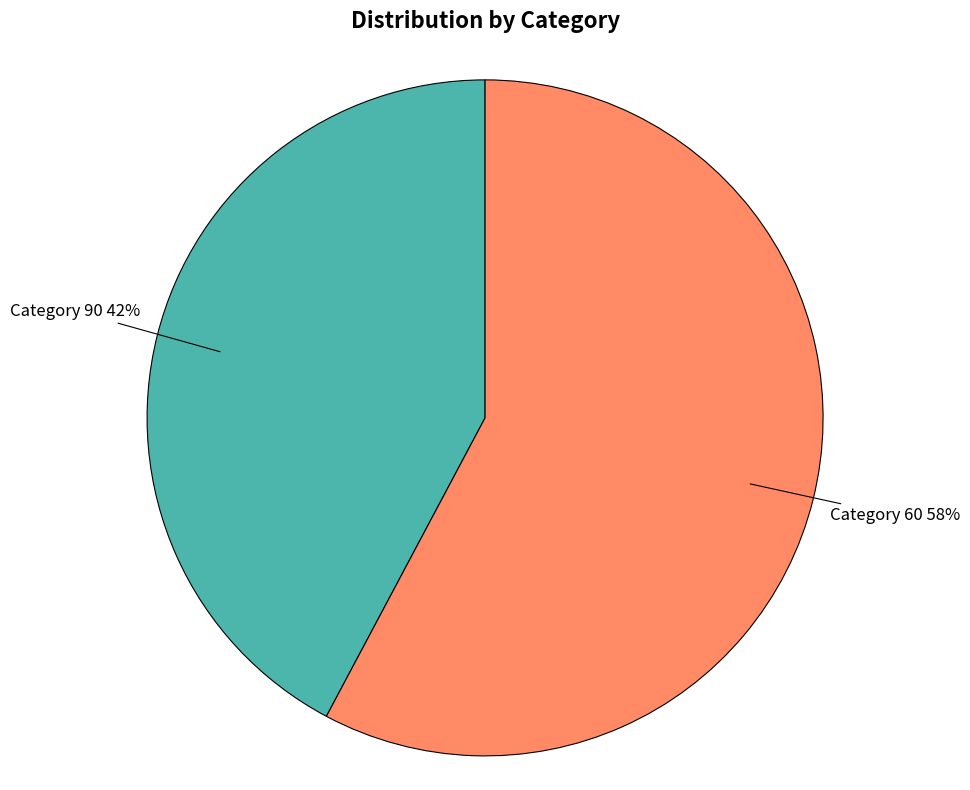

Is there any slice that represents more than half of the pie?

Yes